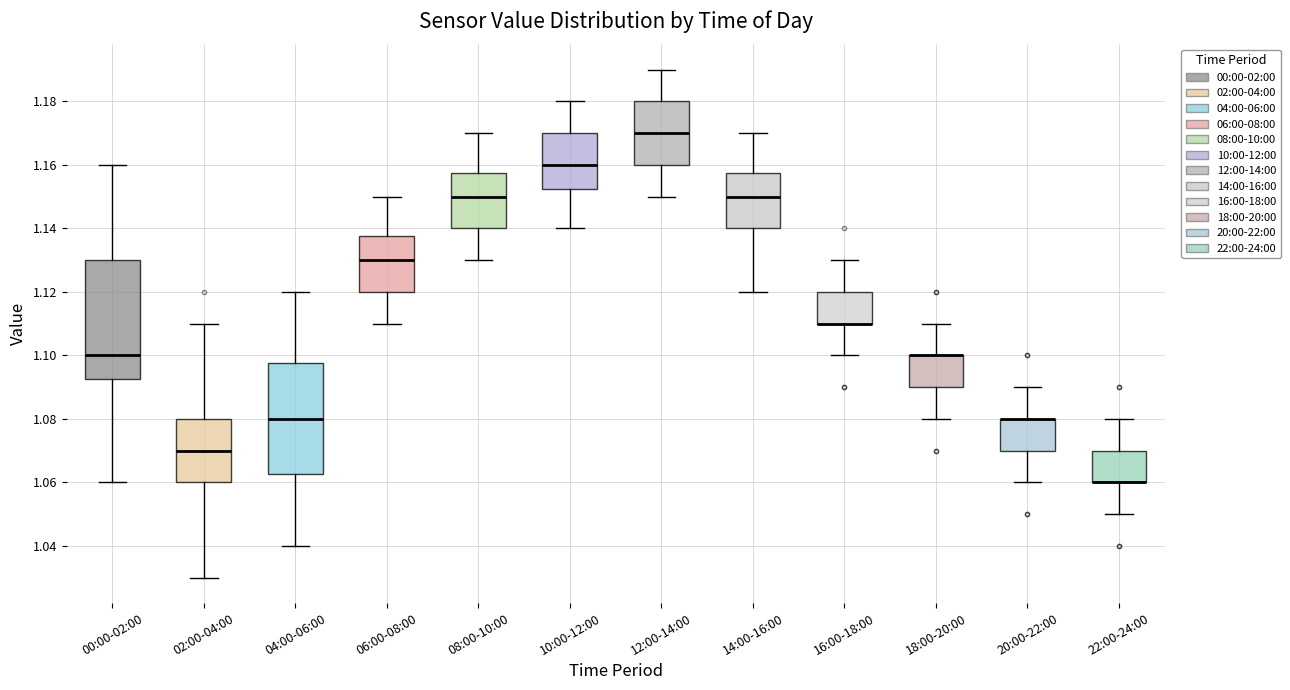

Reading left to right, transcribe this box plot: for each box, give where its median line is, the range the box spans, and where its two whiskers end, as read against the y-axis. The values are not printed on the chart, so give them approximately, as read against the axis.

00:00-02:00: median 1.100, box 1.092 to 1.130, whiskers 1.060 to 1.160
02:00-04:00: median 1.070, box 1.060 to 1.080, whiskers 1.030 to 1.110
04:00-06:00: median 1.080, box 1.062 to 1.098, whiskers 1.040 to 1.120
06:00-08:00: median 1.130, box 1.120 to 1.138, whiskers 1.110 to 1.150
08:00-10:00: median 1.150, box 1.140 to 1.158, whiskers 1.130 to 1.170
10:00-12:00: median 1.160, box 1.152 to 1.170, whiskers 1.140 to 1.180
12:00-14:00: median 1.170, box 1.160 to 1.180, whiskers 1.150 to 1.190
14:00-16:00: median 1.150, box 1.140 to 1.158, whiskers 1.120 to 1.170
16:00-18:00: median 1.110 (drawn on the box's lower edge), box 1.110 to 1.120, whiskers 1.100 to 1.130
18:00-20:00: median 1.100 (drawn on the box's upper edge), box 1.090 to 1.100, whiskers 1.080 to 1.110
20:00-22:00: median 1.080 (drawn on the box's upper edge), box 1.070 to 1.080, whiskers 1.060 to 1.090
22:00-24:00: median 1.060 (drawn on the box's lower edge), box 1.060 to 1.070, whiskers 1.050 to 1.080